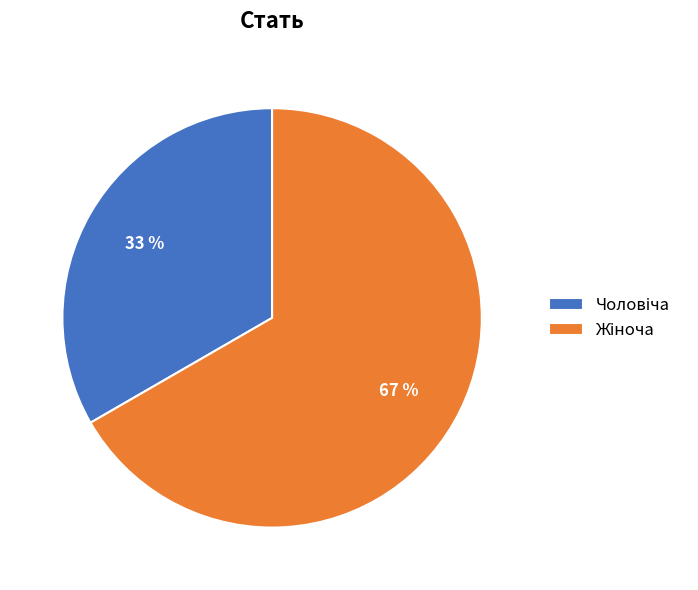

To the nearest percent, what is the average slice percentage?

50%